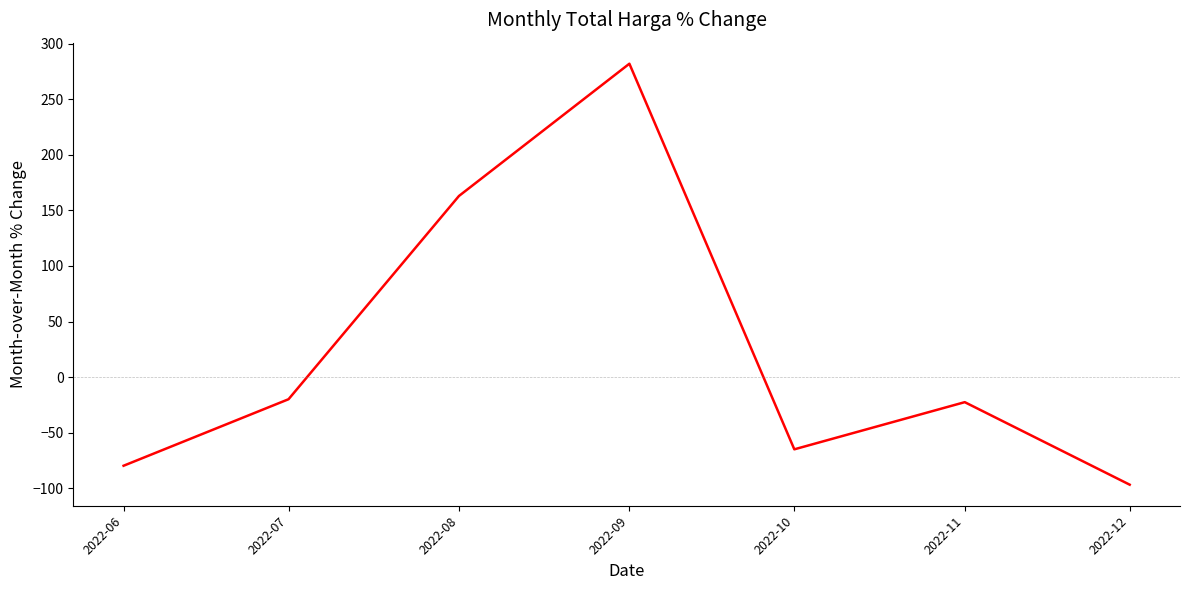

Where is the first local maximum?

2022-09